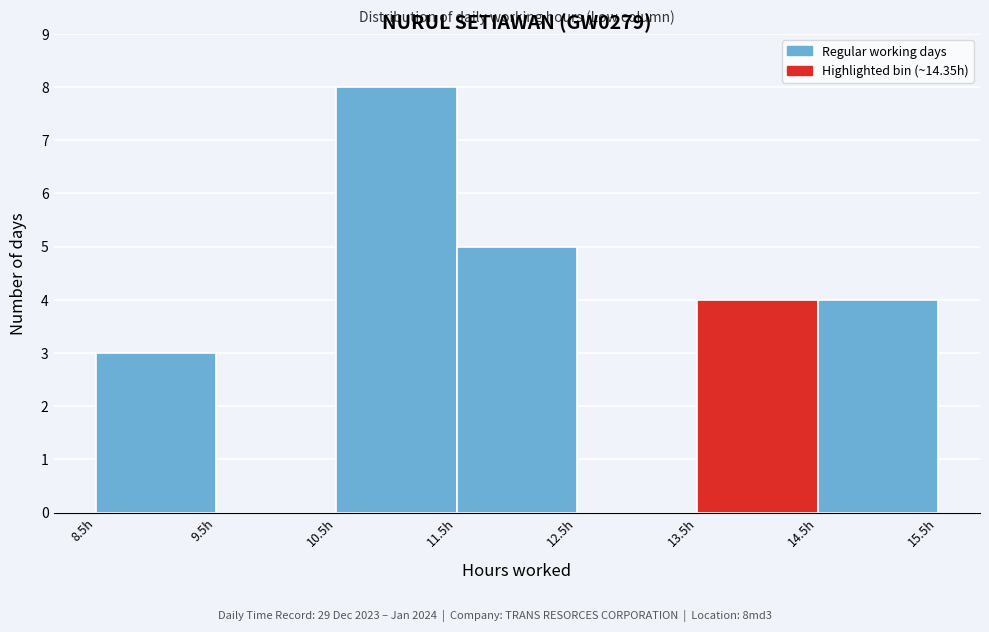

Reading left to right, list every bar in this chart as the range it spans on the x-axis followed by its height. The values are not printed on the chart, so give them approximately, as read against the axis.

8.5 to 9.5: 3
9.5 to 10.5: 0
10.5 to 11.5: 8
11.5 to 12.5: 5
12.5 to 13.5: 0
13.5 to 14.5: 4
14.5 to 15.5: 4